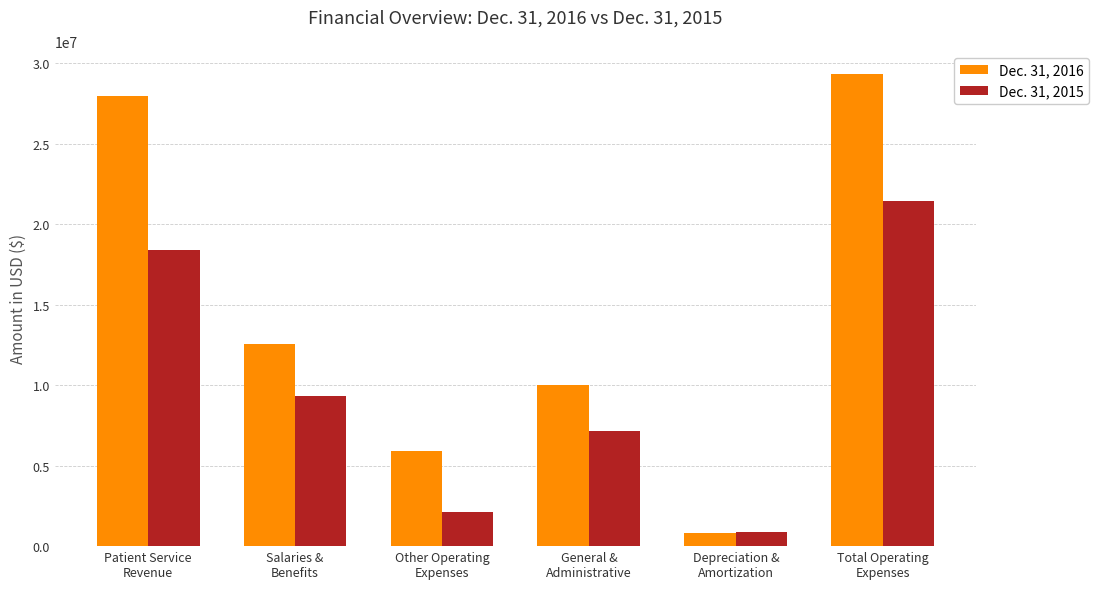

Is the value of Dec. 31, 2015 at General &
Administrative greater than the value of Dec. 31, 2016 at Patient Service
Revenue?

No